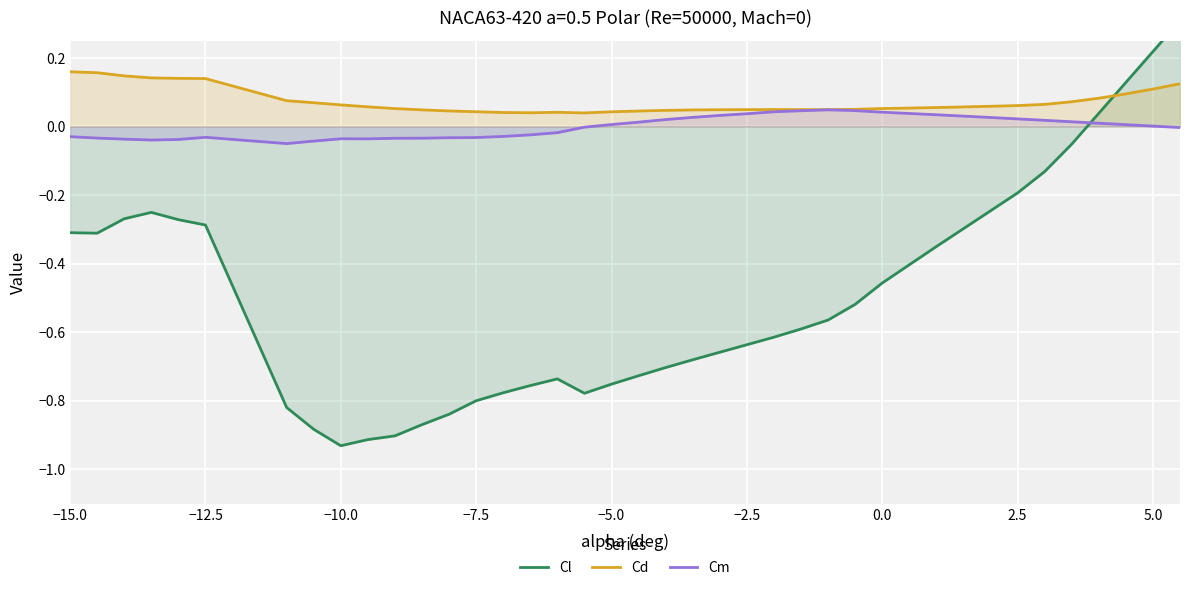

Between −12.5 and 13, which is larger?

−12.5